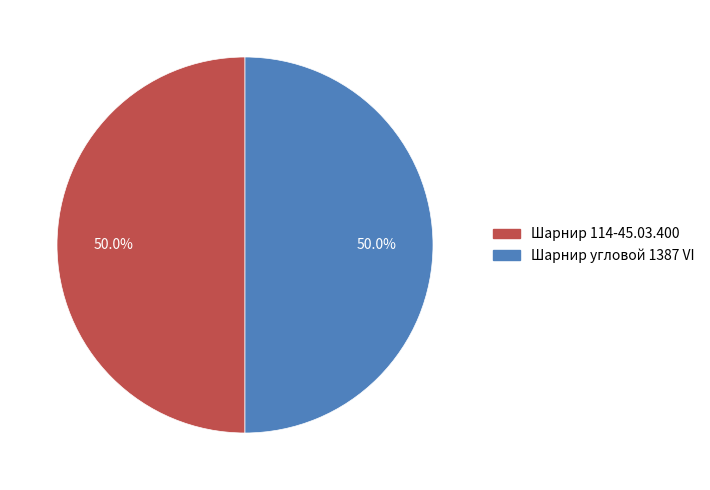

What is the ratio of the value at Шарнир угловой 1387 VI to the value at Шарнир 114-45.03.400?

1.0